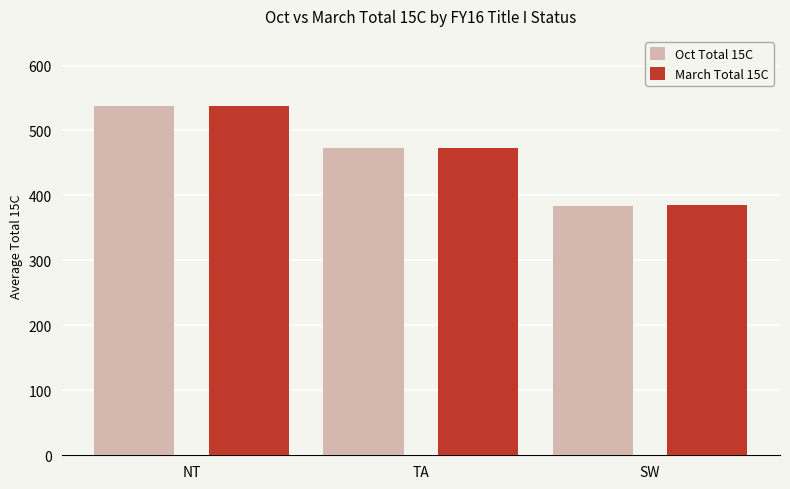

Which series has the largest range (max minus min)?

Oct Total 15C